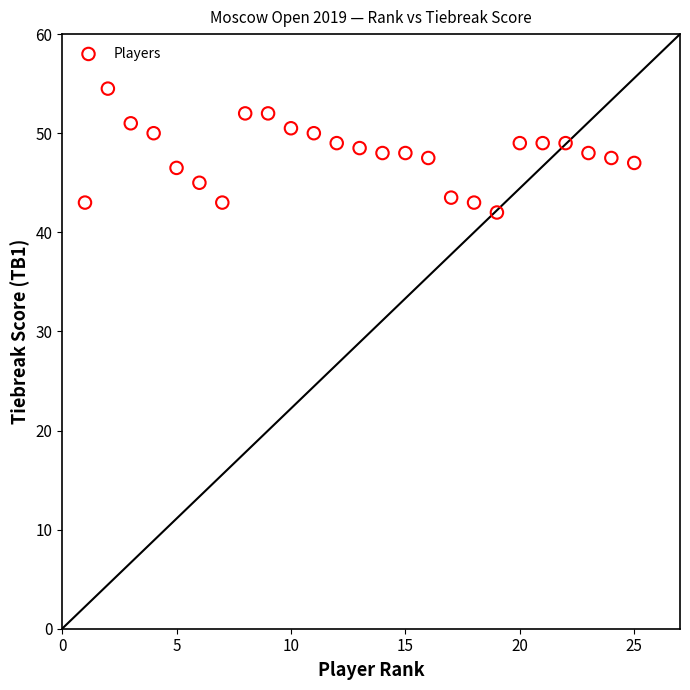

What is the range of Y values (max minus min)?

12.5